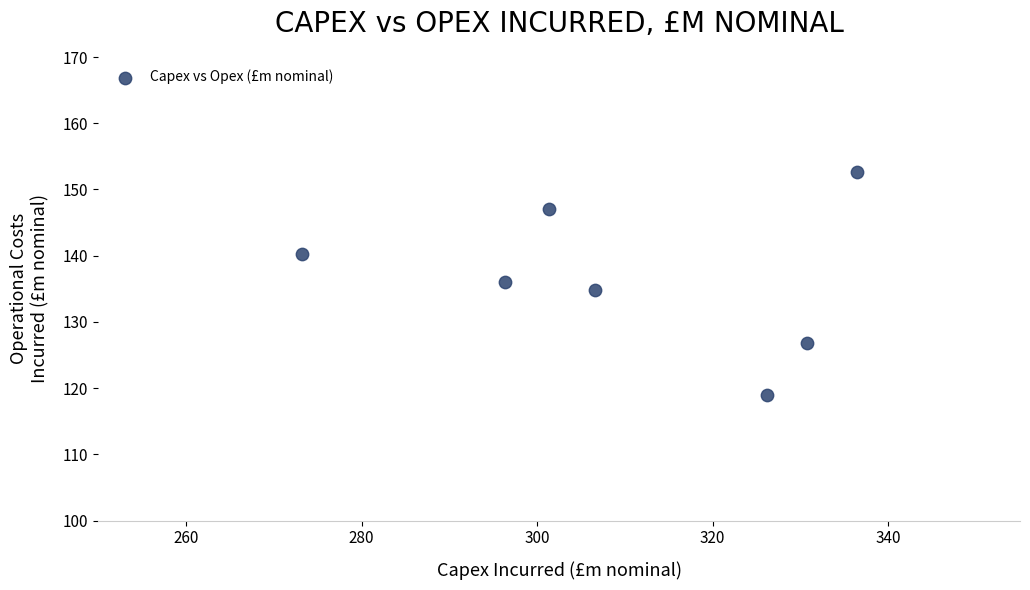

What is the range of X values (max minus min)?

63.2